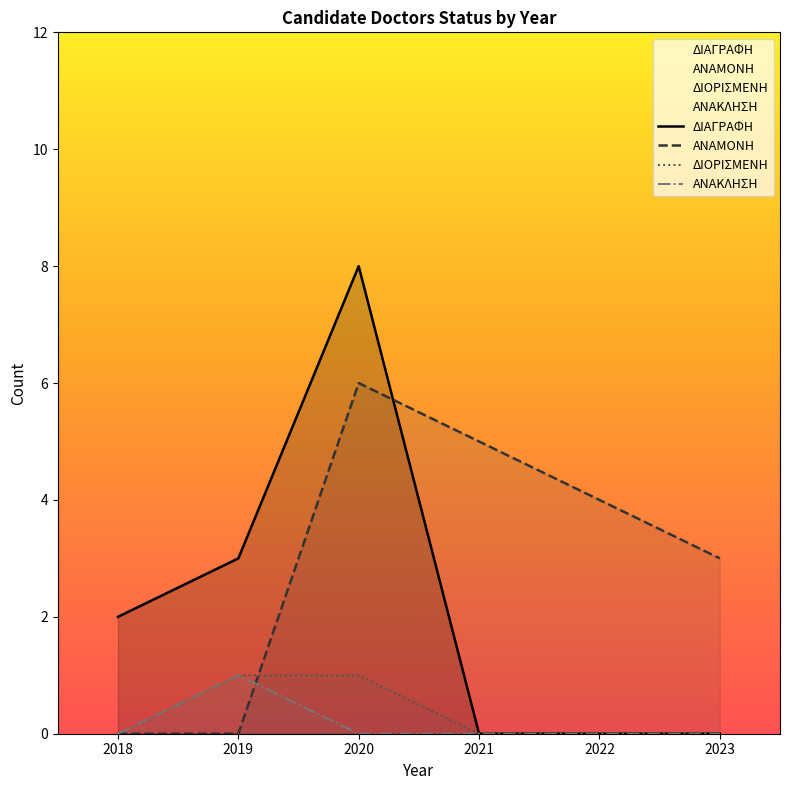

How many lines are shown in the chart?

4